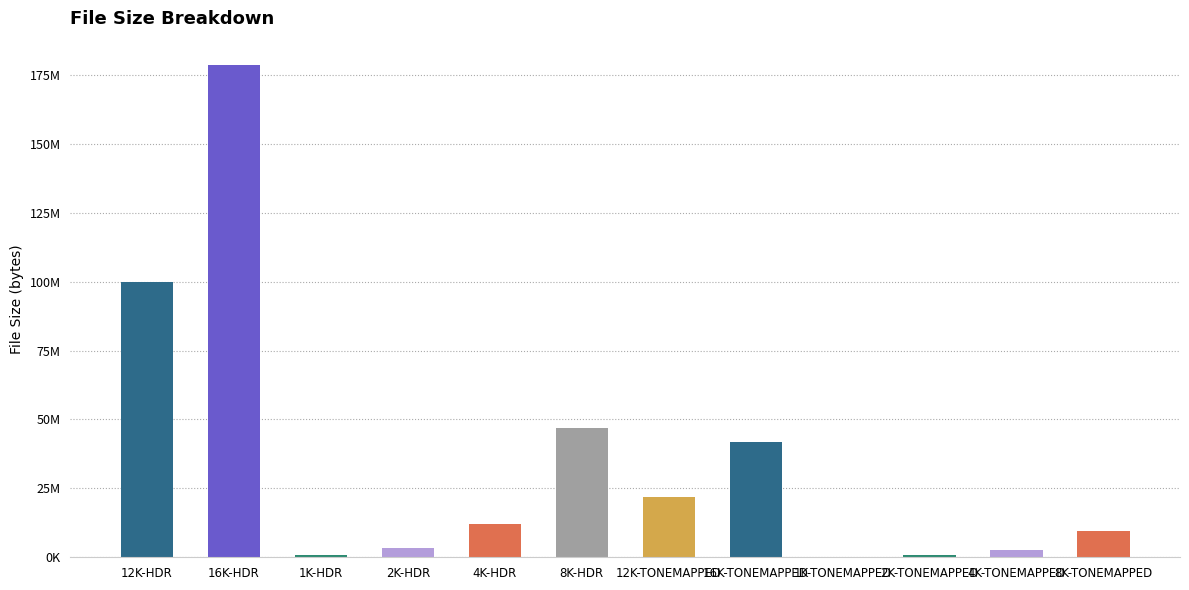

Which label corresponds to the largest value in the chart?

16K-HDR